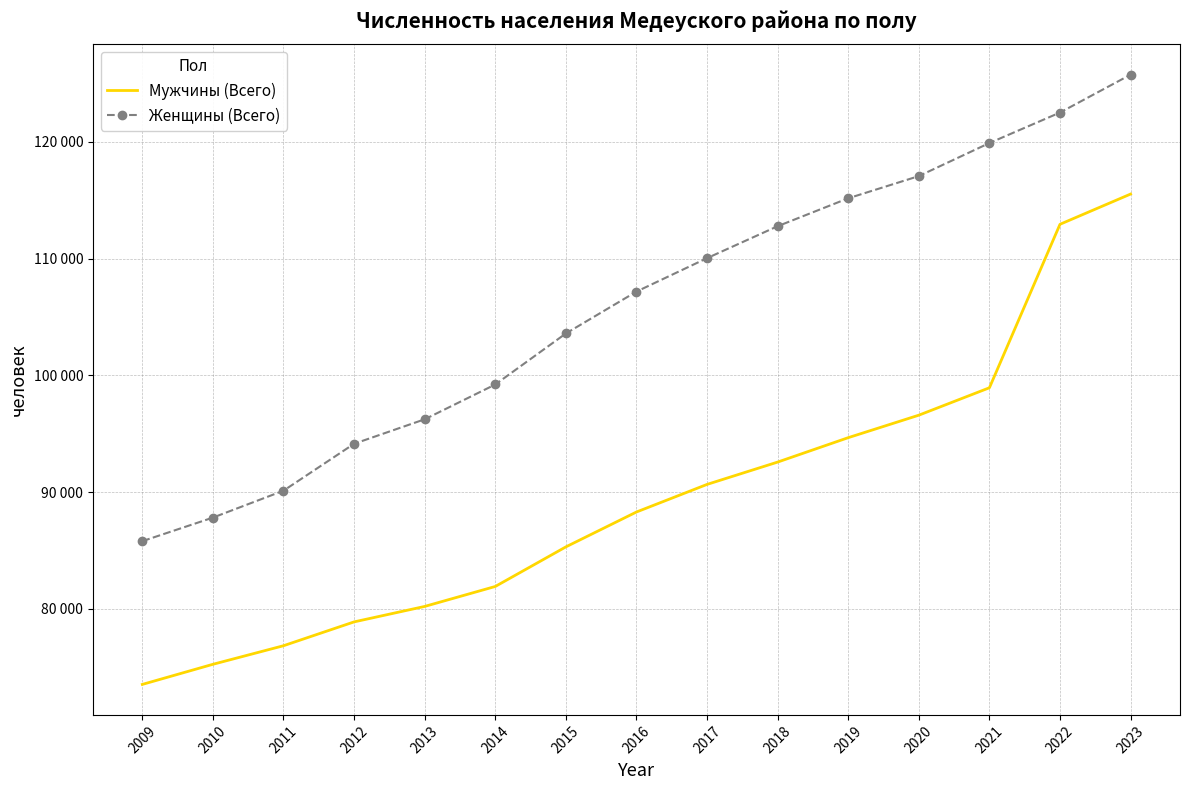

The Женщины (Всего) series shows 85799 at 2009. True or false?

True